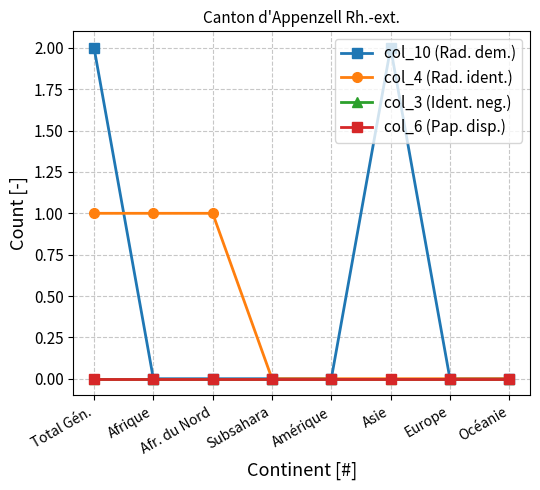

Which series has the widest spread of values?

col_10 (Rad. dem.)